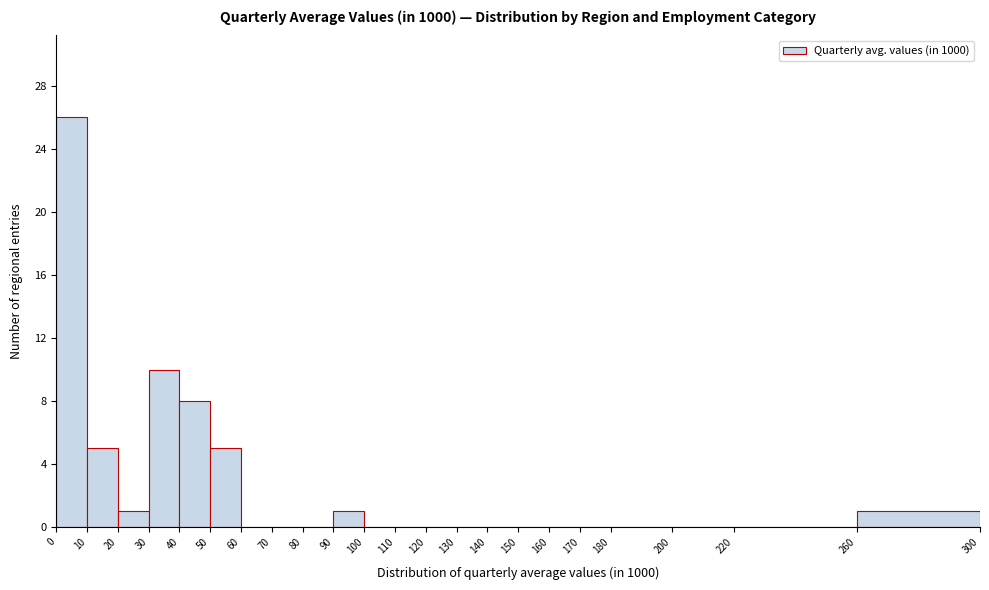

How tall is the bar that spans 30 to 40 on the x-axis? The values are not printed on the chart, so give them approximately, as read against the axis.

10